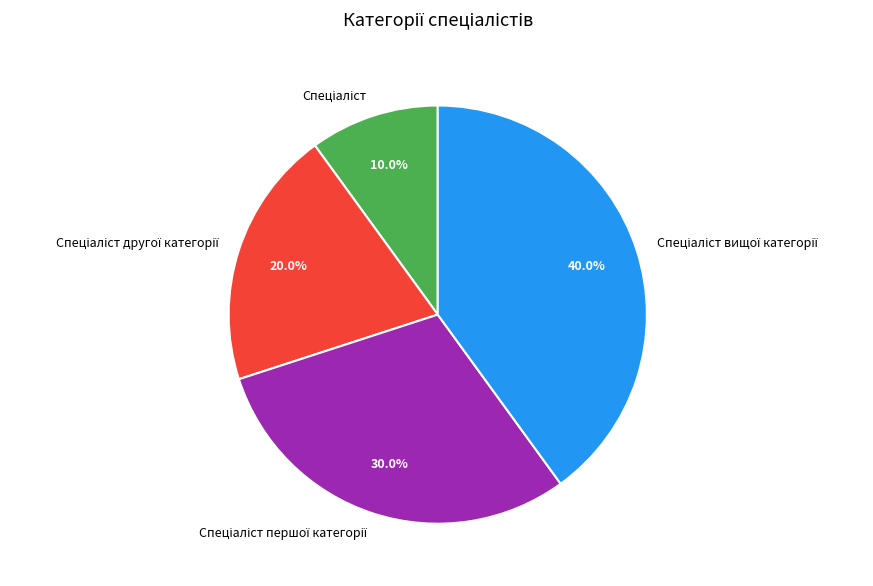

Count the number of slices in the pie.

4